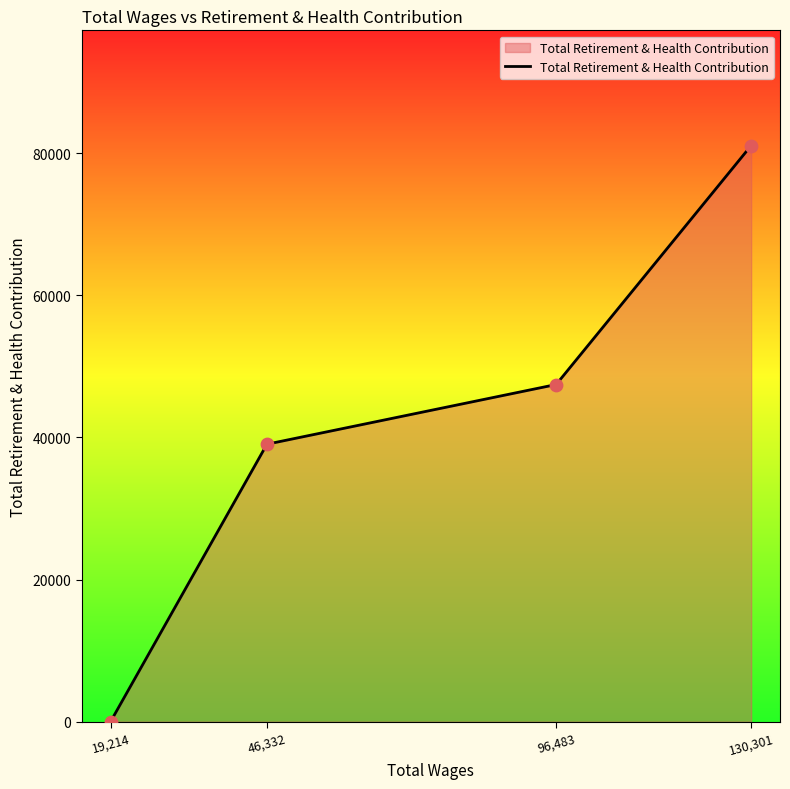

What is the ratio of the value at 130,301 to the value at 96,483?

1.7